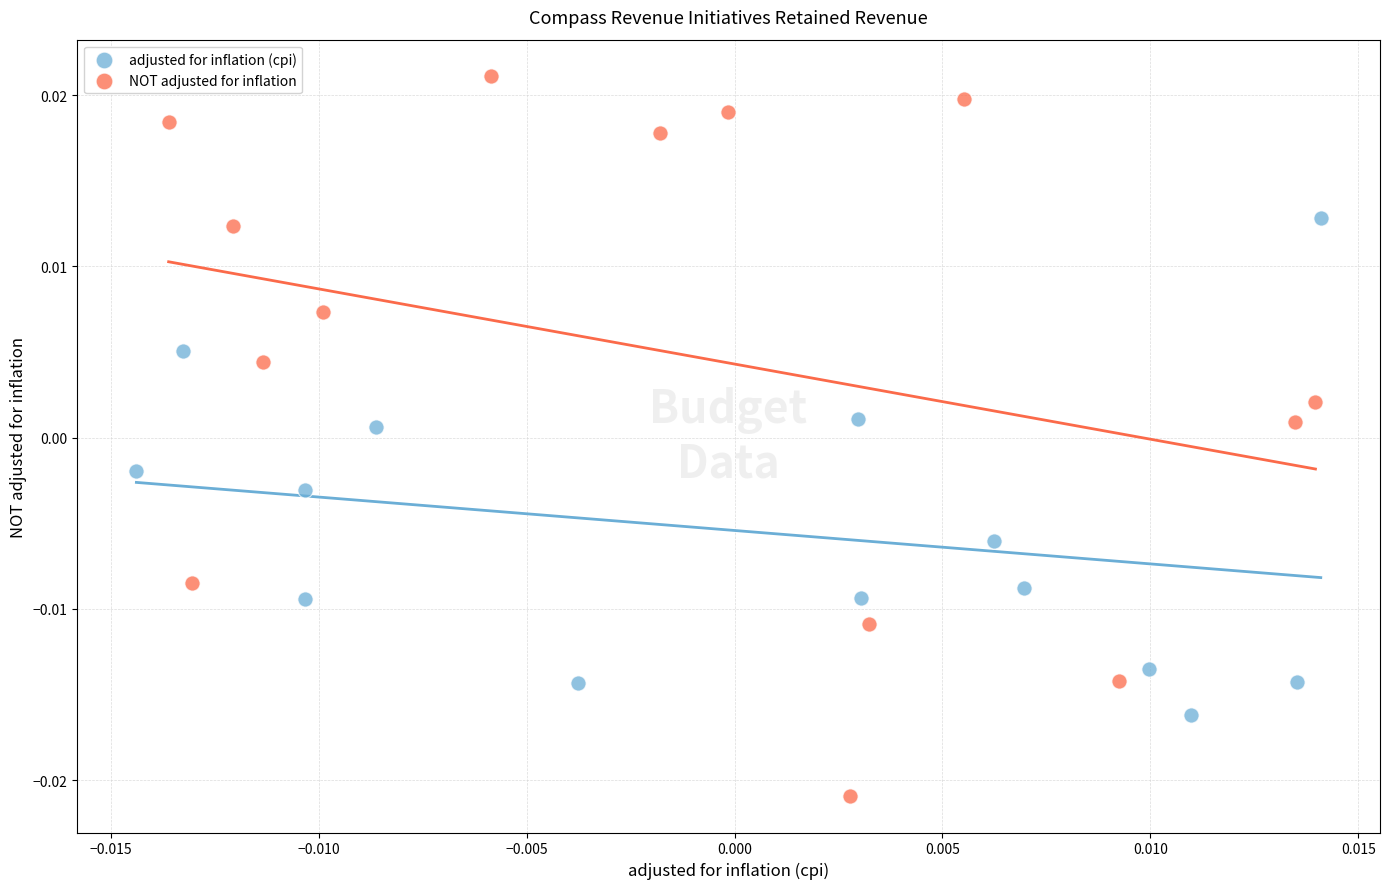

Which series contains the lowest Y value?

NOT adjusted for inflation